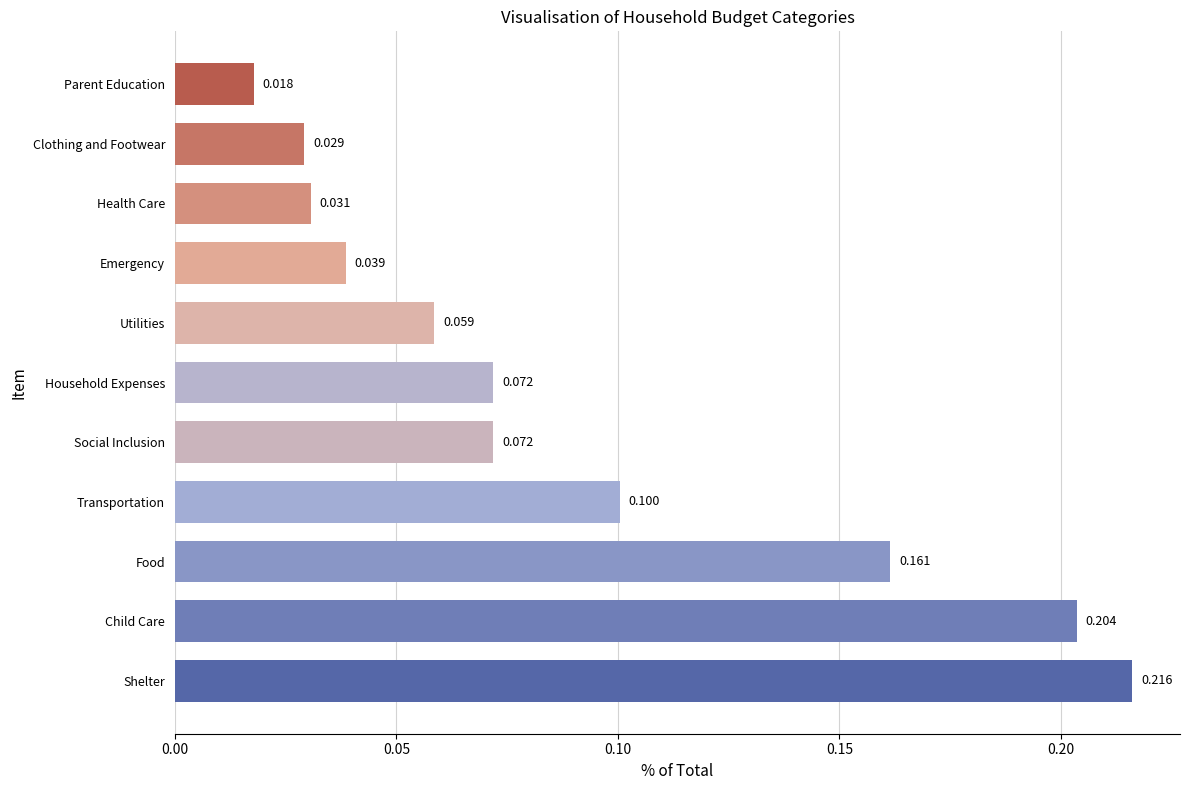

Between Emergency and Social Inclusion, which is larger?

Social Inclusion